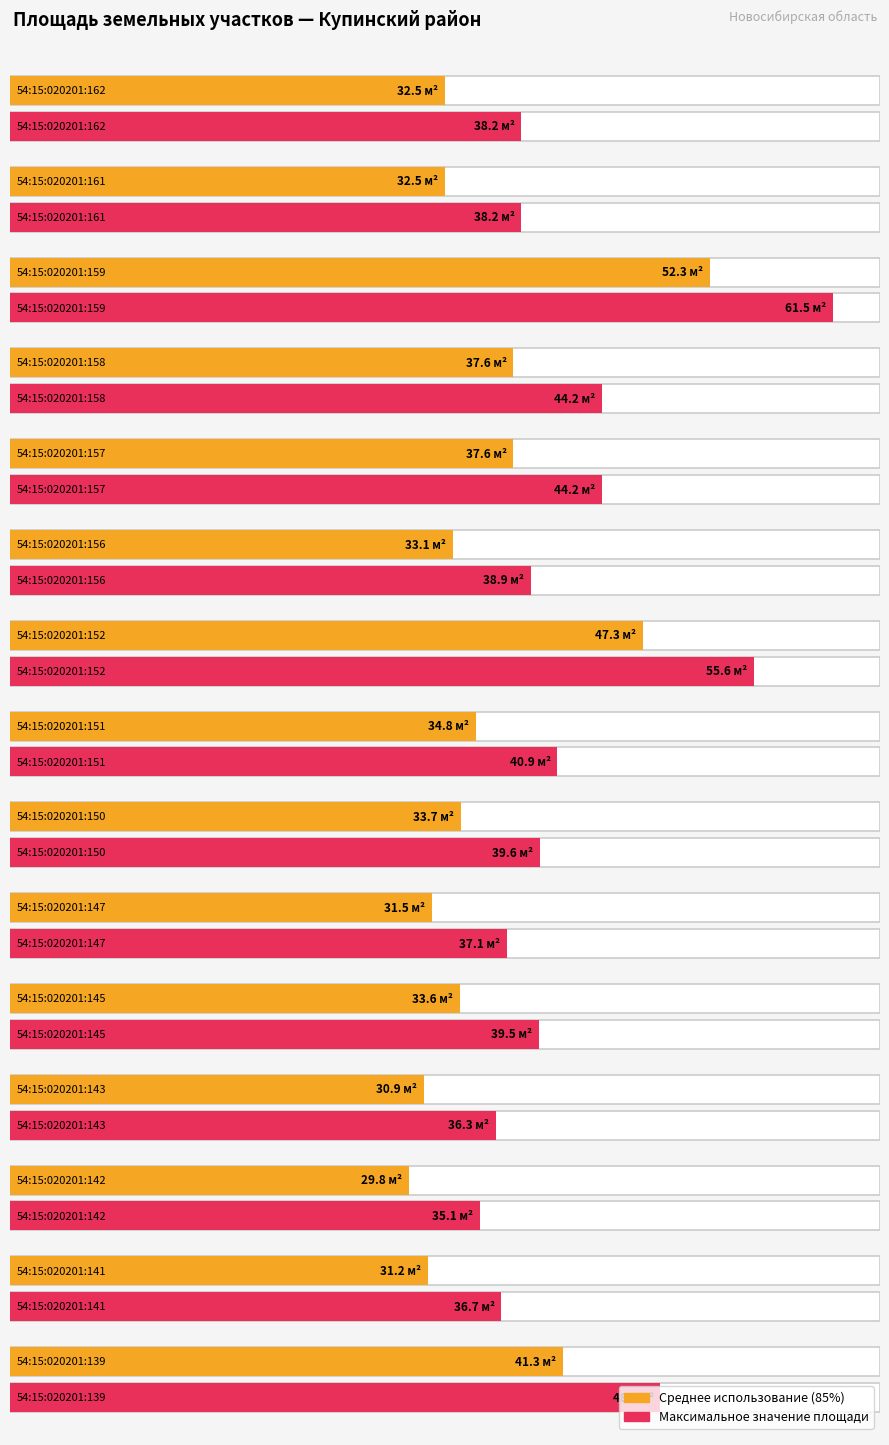

Where does the data first go above 39?

54:15:020201:139